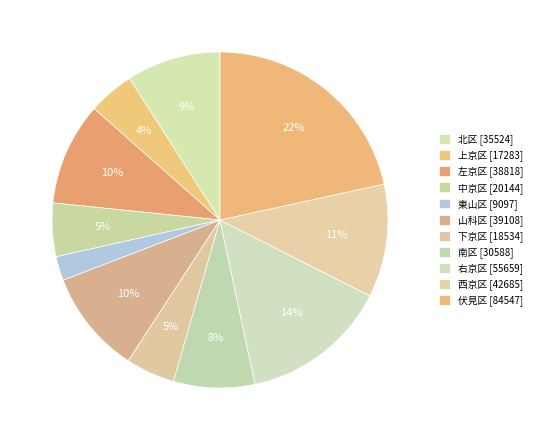

Which slice is the largest?

伏見区